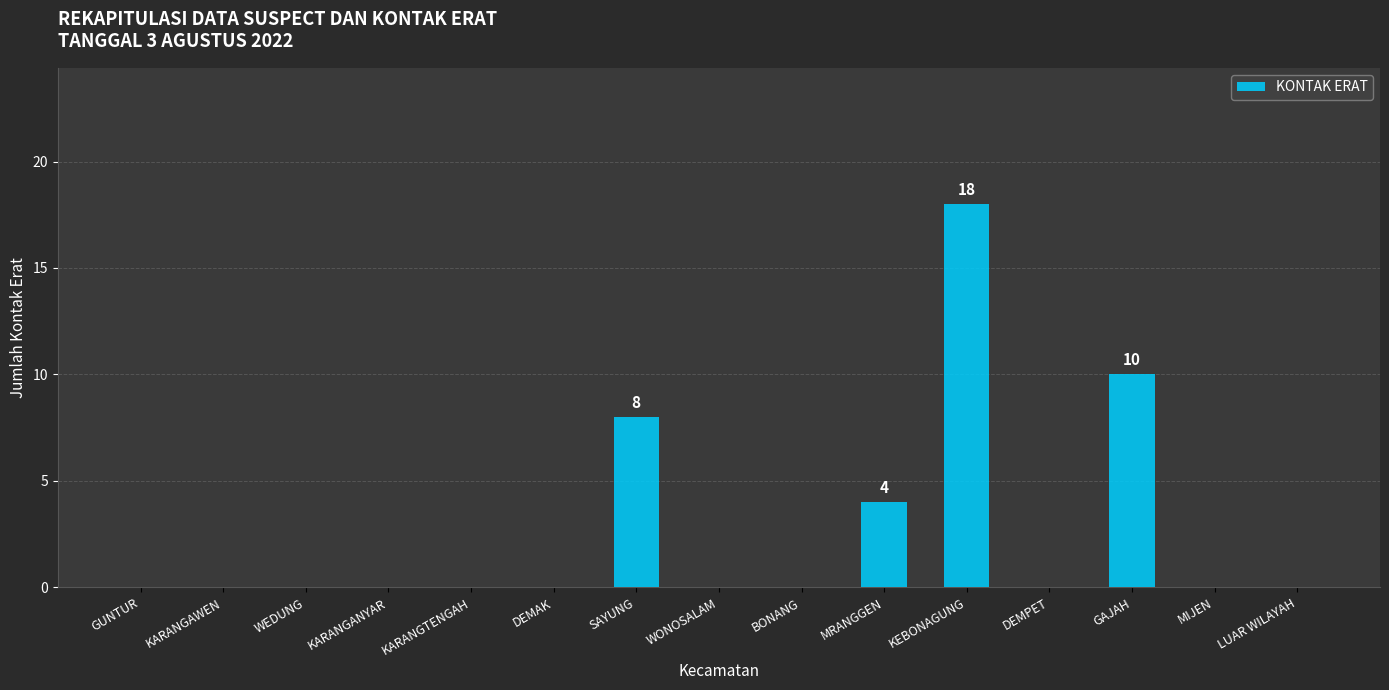

Reading right to left, list all the values displayed in this chart.

LUAR WILAYAH=0	MIJEN=0	GAJAH=10	DEMPET=0	KEBONAGUNG=18	MRANGGEN=4	BONANG=0	WONOSALAM=0	SAYUNG=8	DEMAK=0	KARANGTENGAH=0	KARANGANYAR=0	WEDUNG=0	KARANGAWEN=0	GUNTUR=0